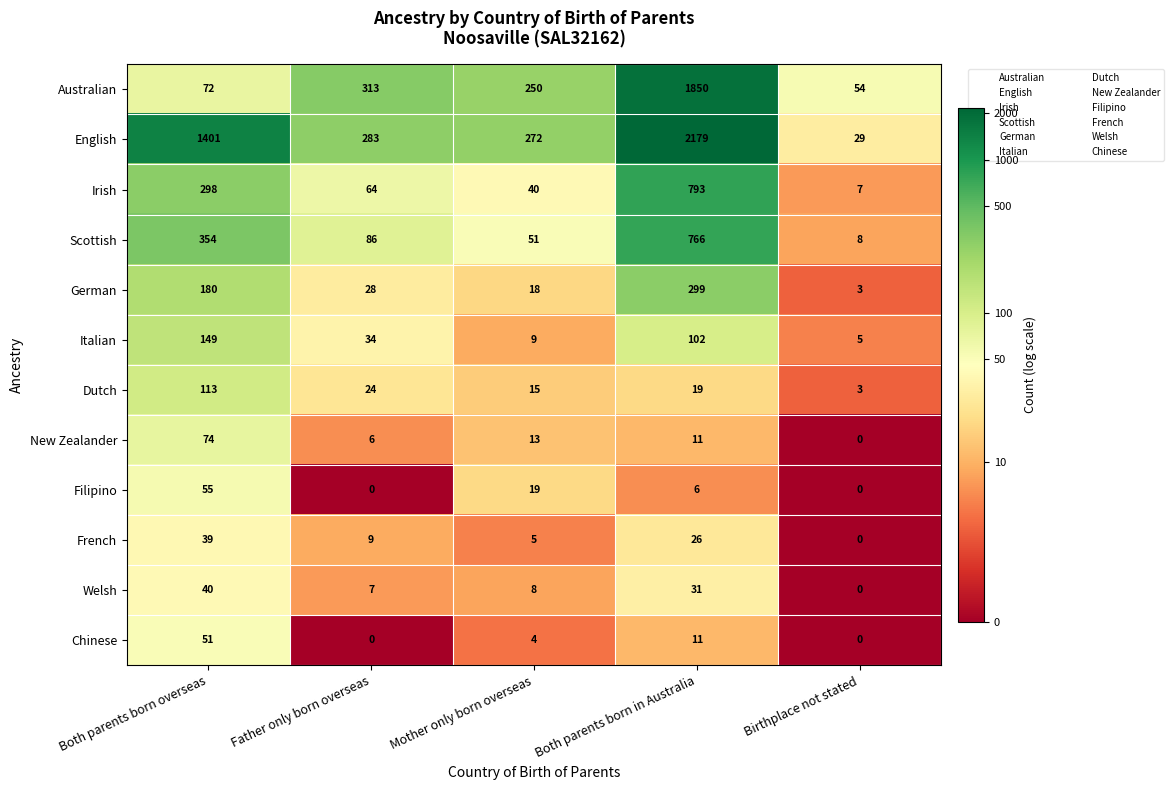

At which label does New Zealander first exceed 11?

Both parents born overseas